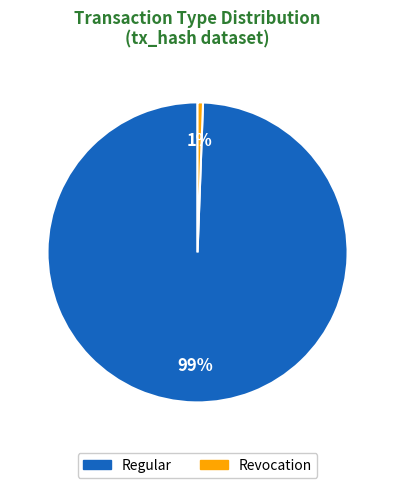

Rank the categories by value from highest to lowest.

Regular, Revocation